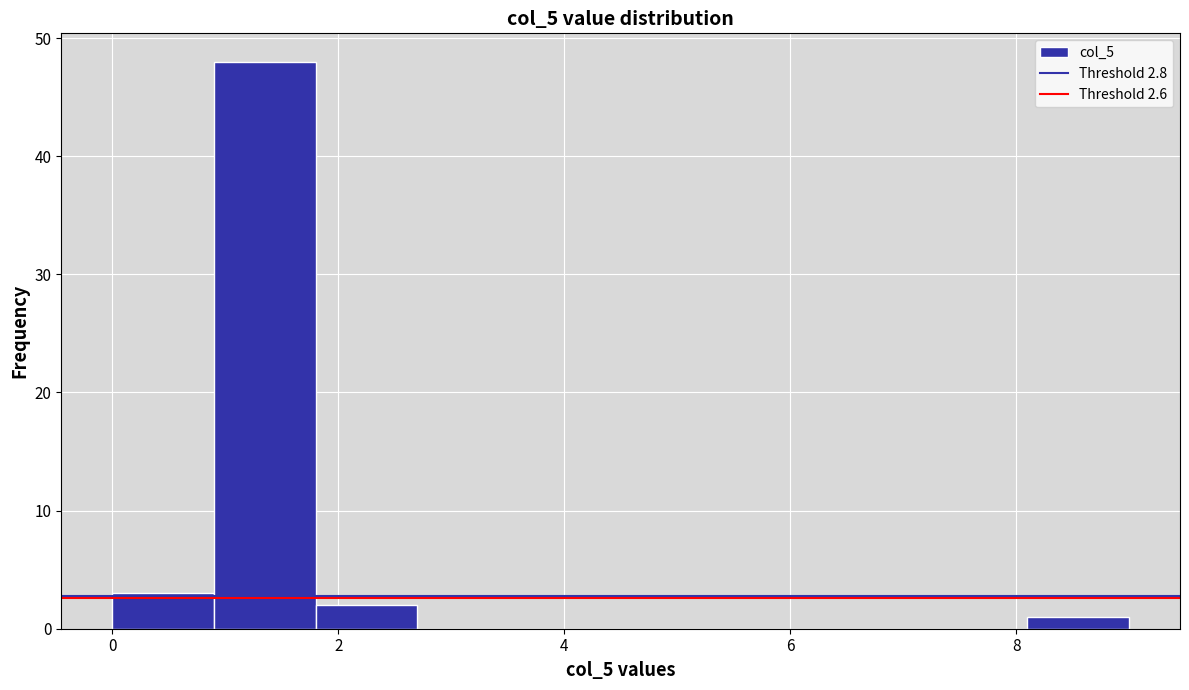

Which range on the x-axis has the tallest bar?

0.9 to 1.8